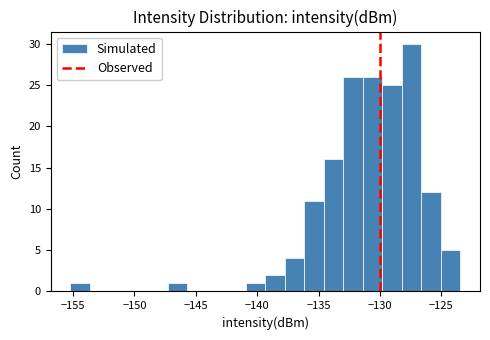

Read against the x-axis, roughly where is the centre of the tallest bar?

-127.5